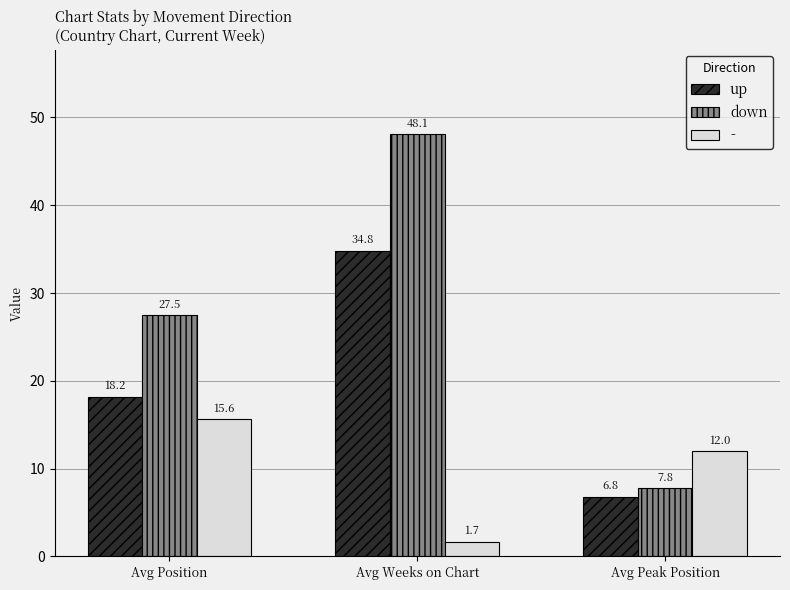

Which series has the widest spread of values?

down